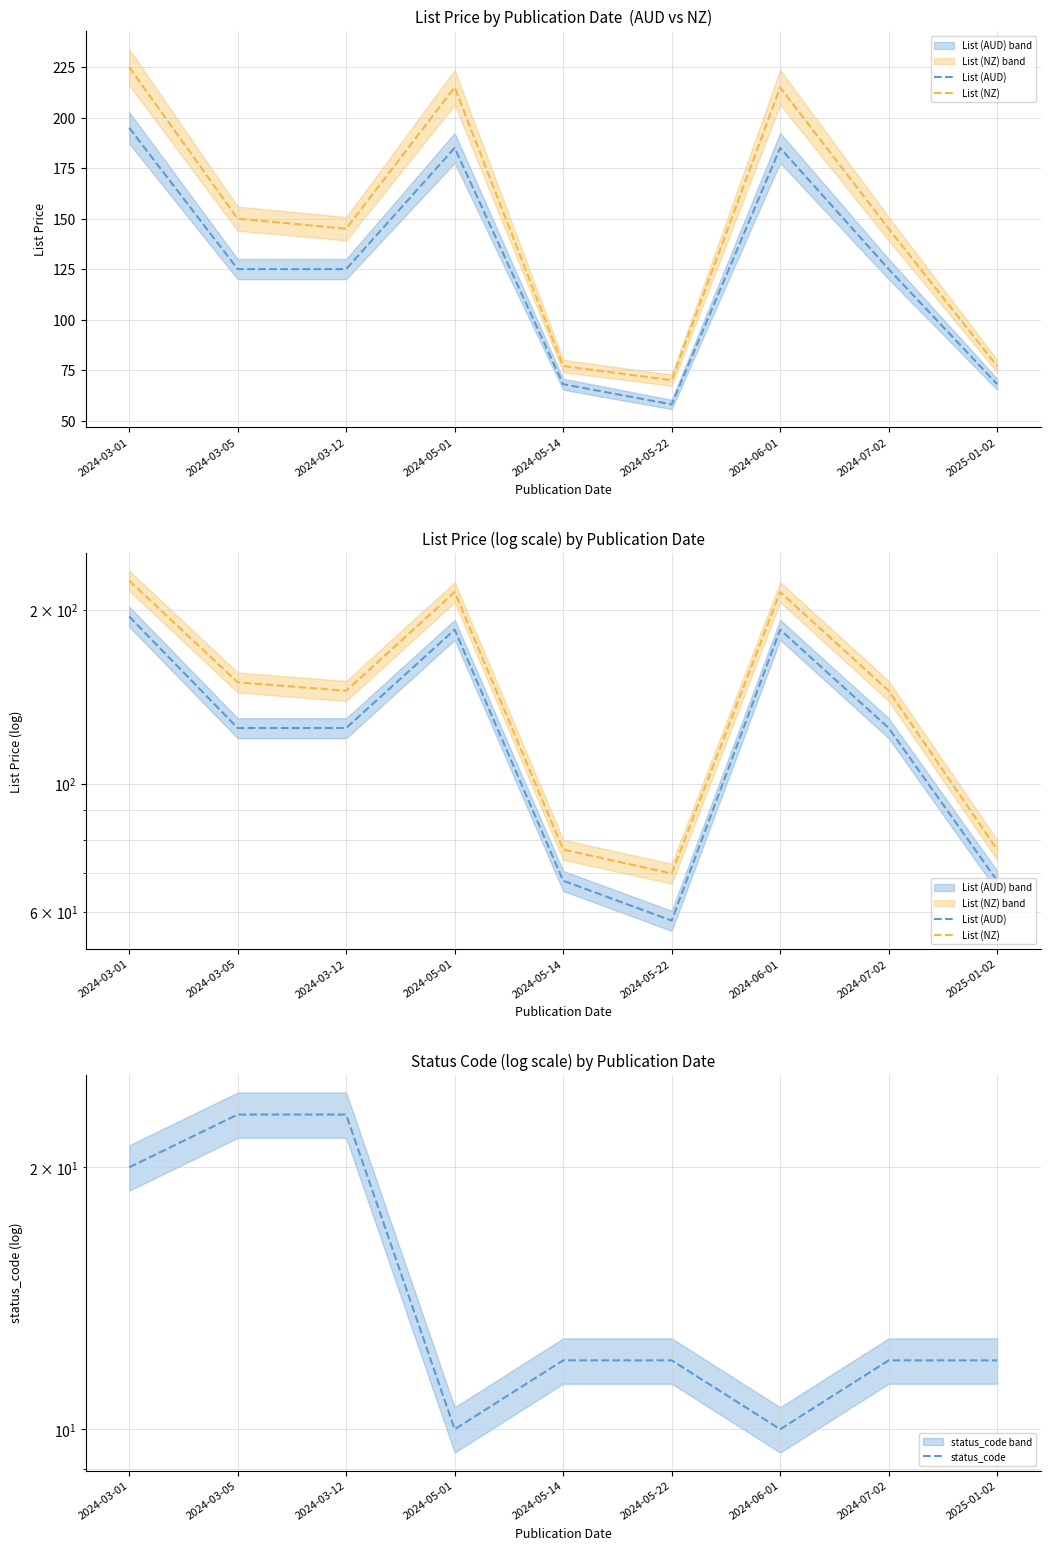

Which series has the largest range (max minus min)?

List (NZ)